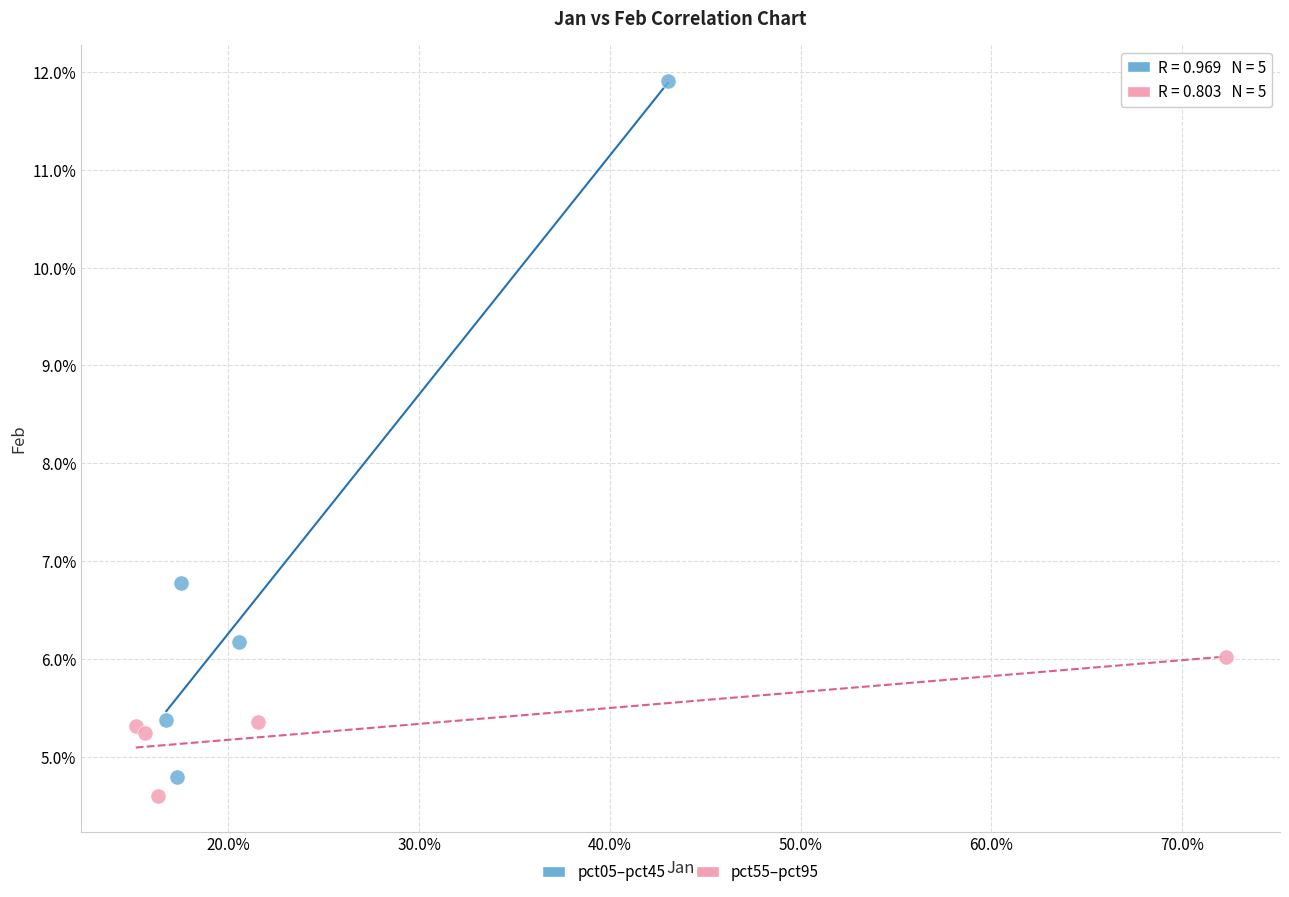

Which series contains the lowest Y value?

pct55–pct95